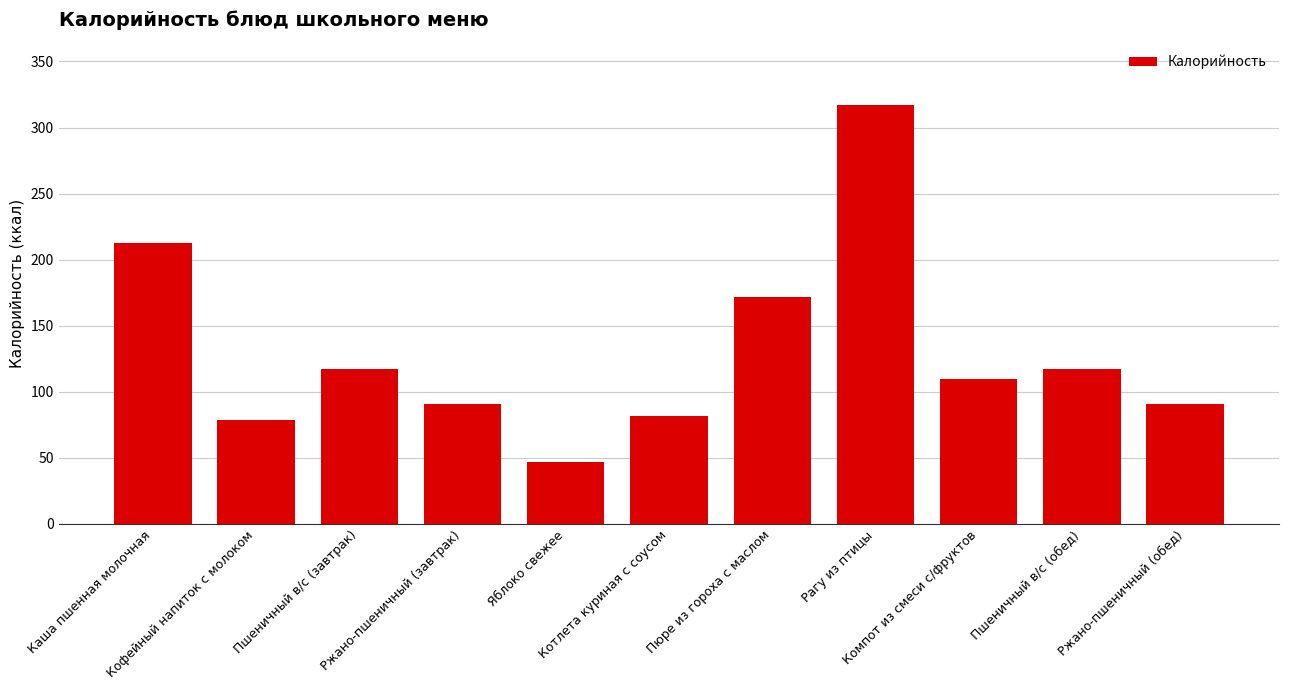

Does the chart contain any negative values?

No